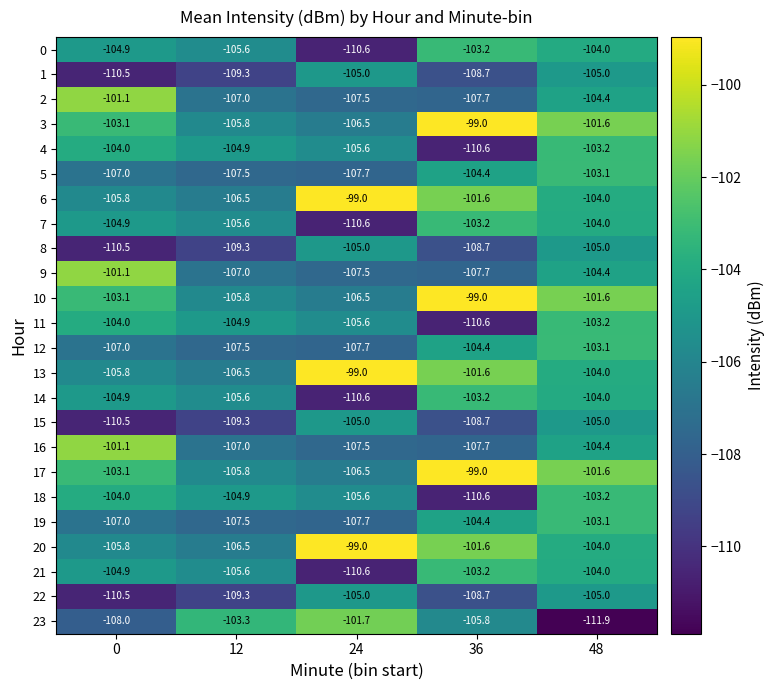

What is the approximate value of 16 at 36?

-107.7